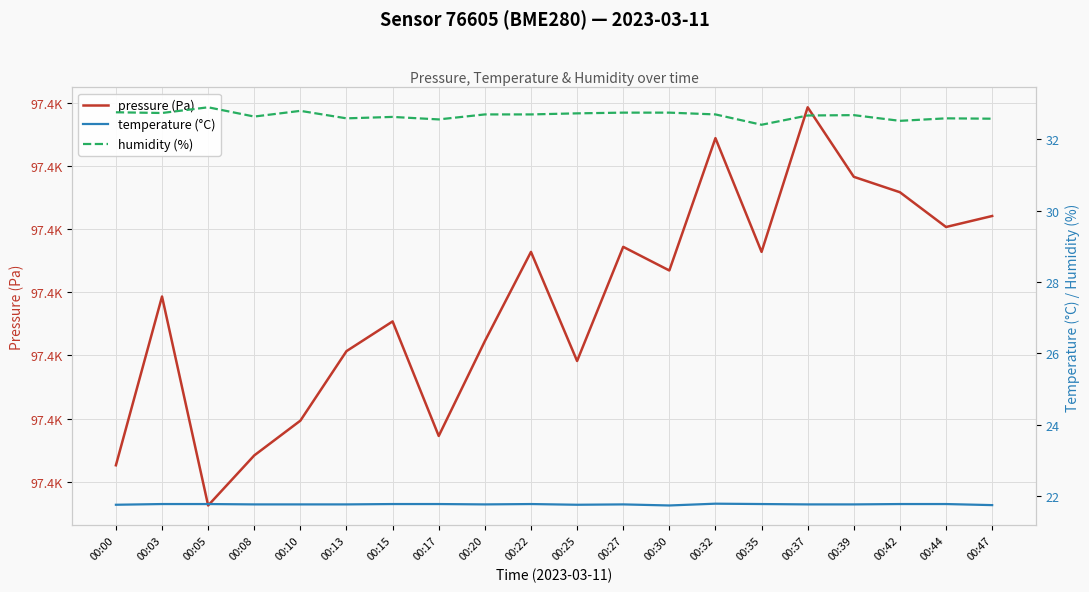

How many categories are shown in the chart?

20